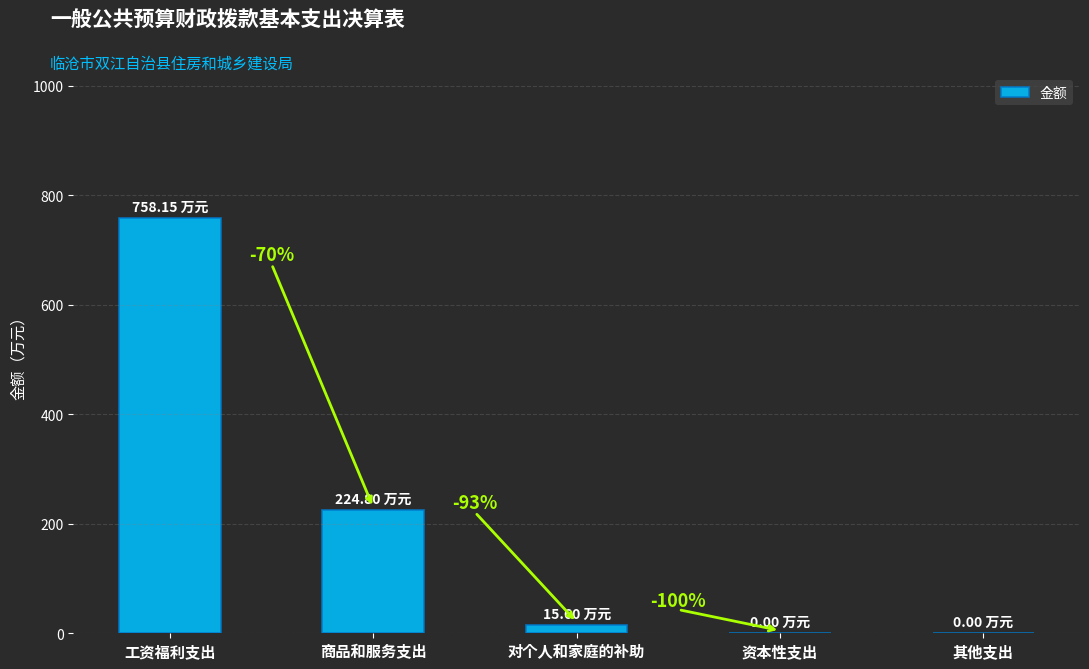

What is the difference between the values at 工资福利支出 and 其他支出?

758.1